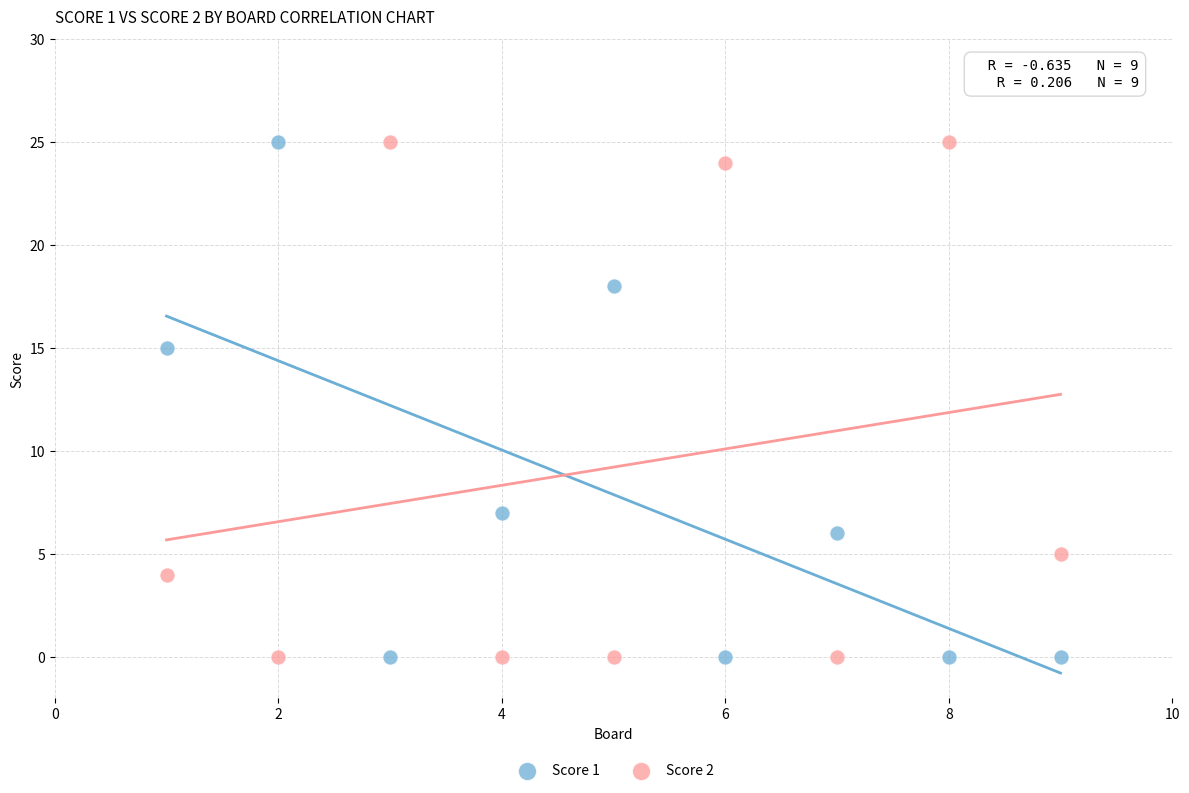

Across all data points, what is the range of X values (max minus min)?

8